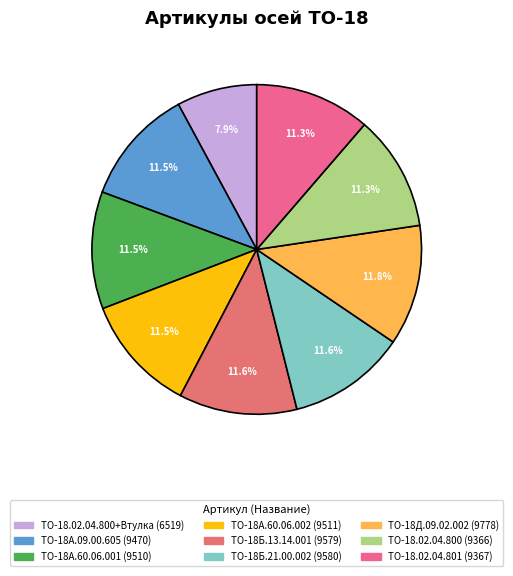

Count the number of slices in the pie.

9